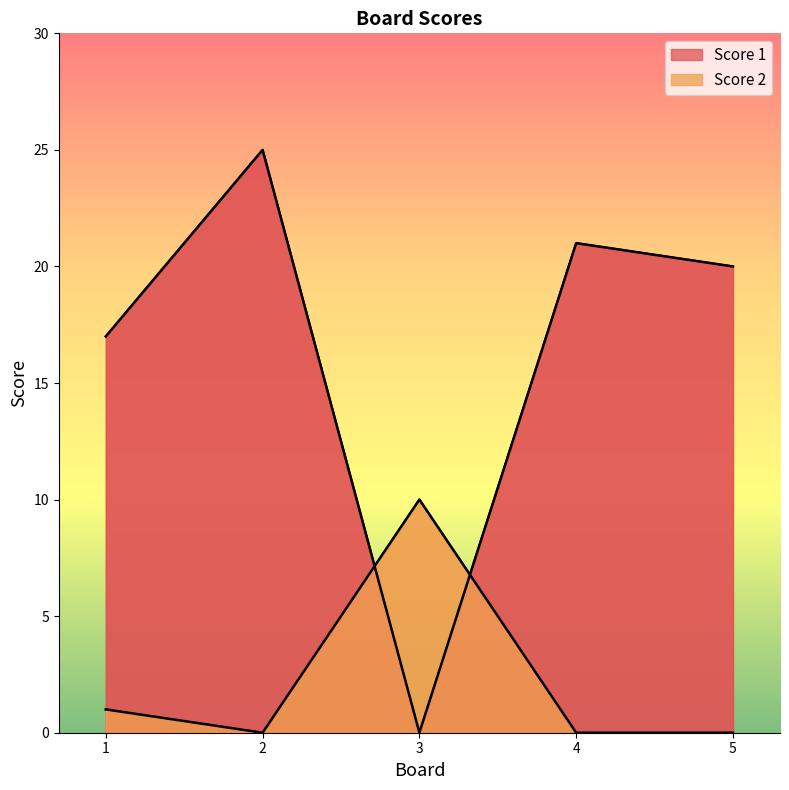

Rank the series at 2 from highest to lowest value.

Score 1, Score 2